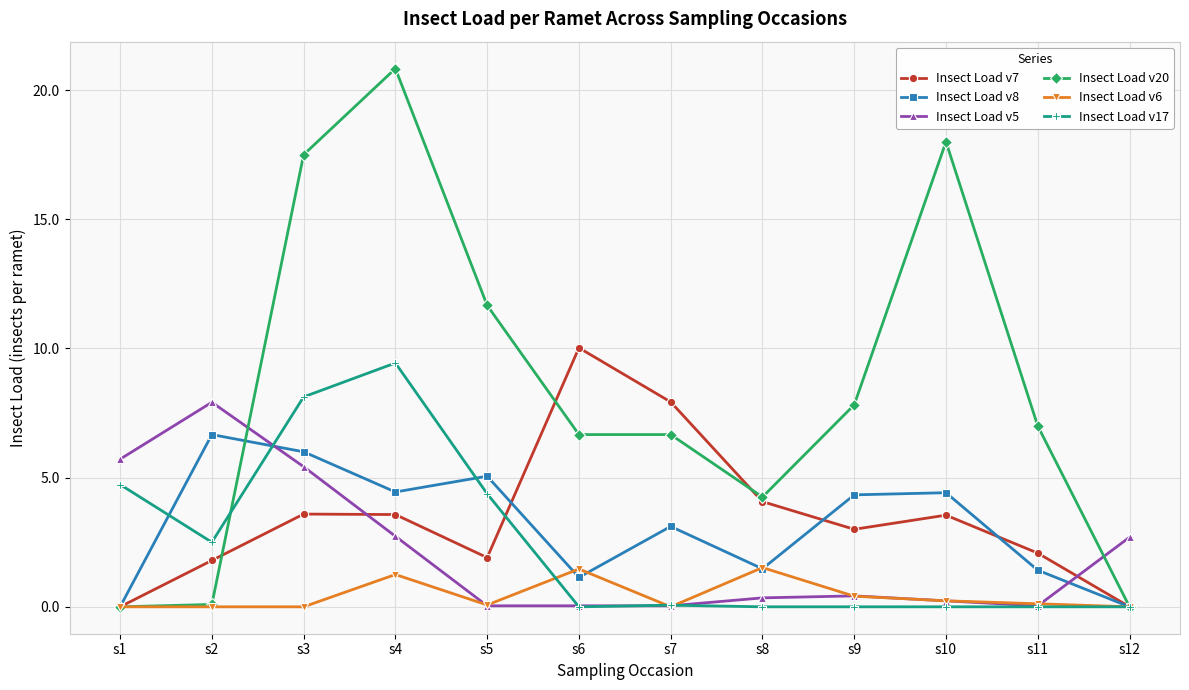

Between which two adjacent categories do Insect Load v7 and Insect Load v5 first intersect?

s3 and s4